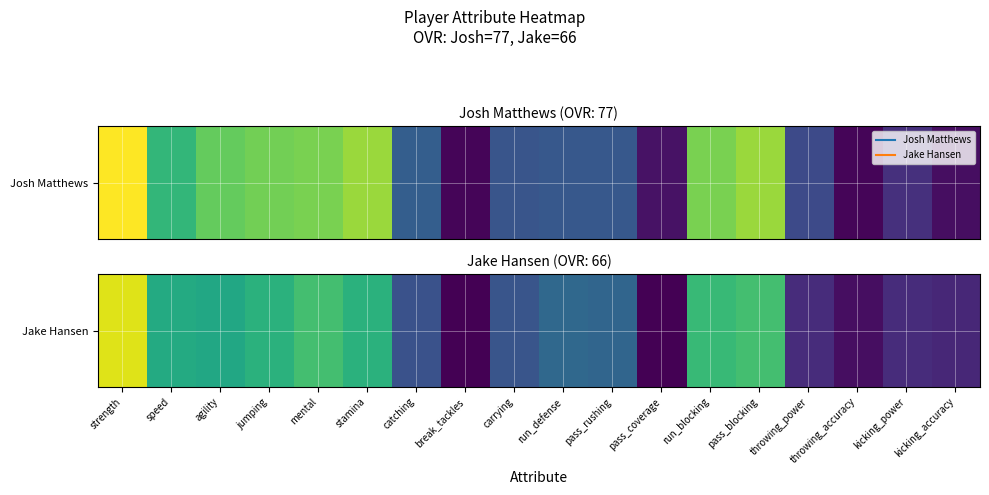

Is it true that the value at pass_rushing is 8?

False